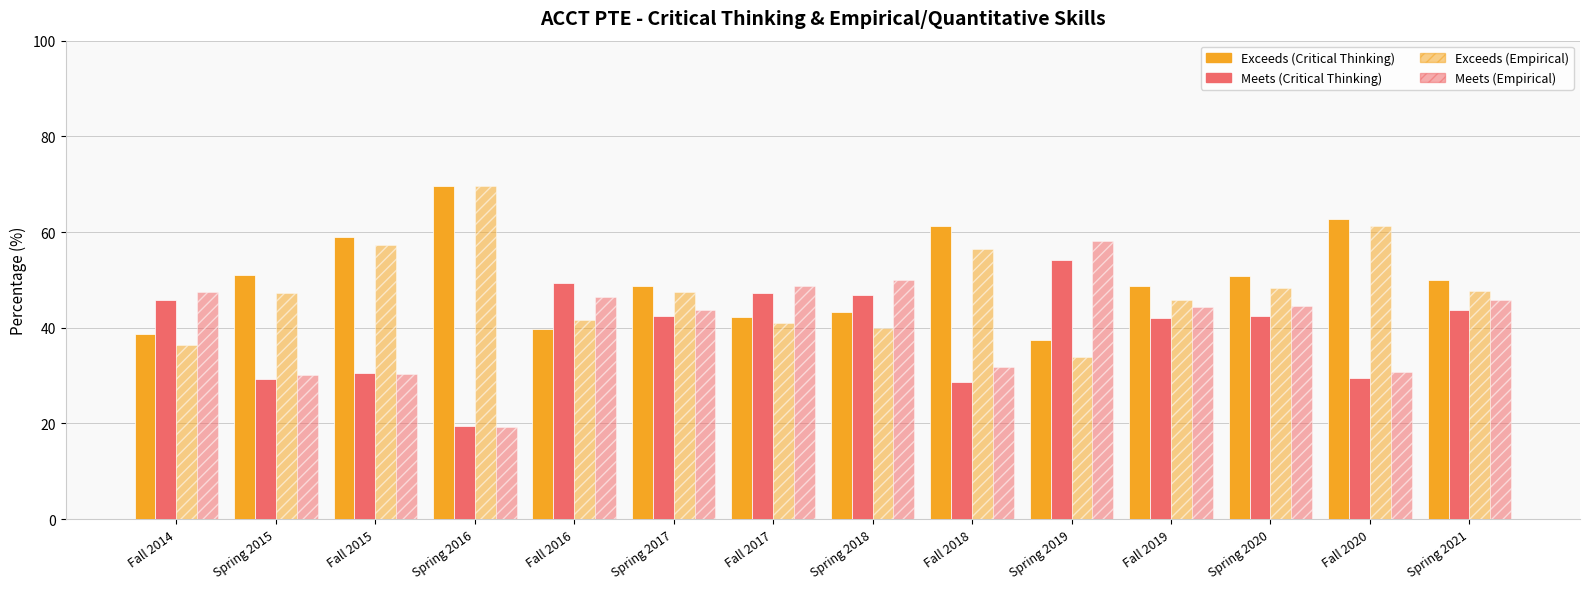

How many categories are shown in the chart?

14